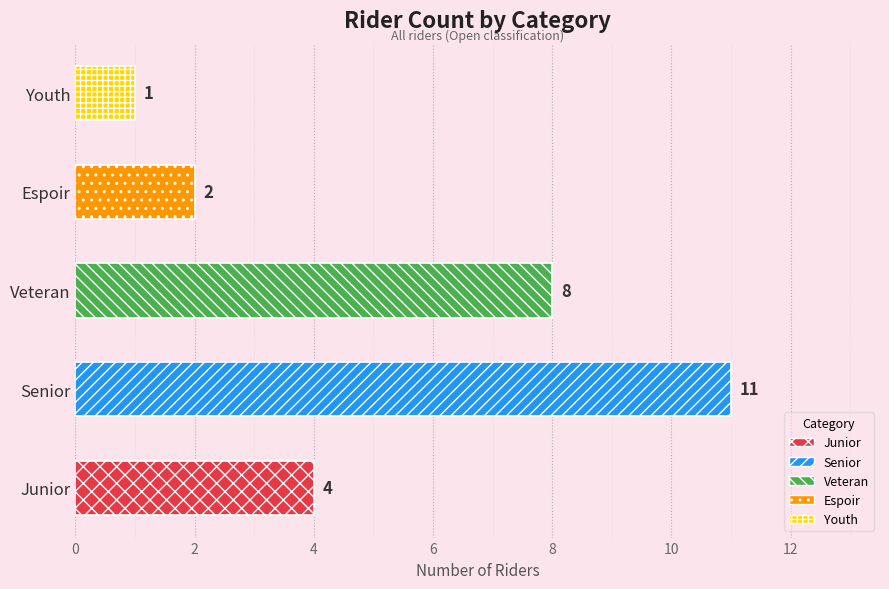

Count the number of categories in the chart.

5